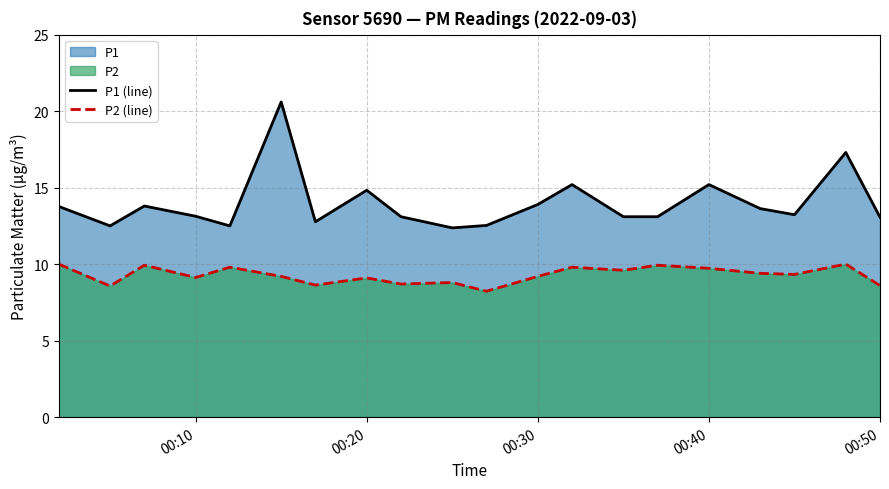

Rank the series by their average value, from lowest to highest.

P2 (line), P1 (line)